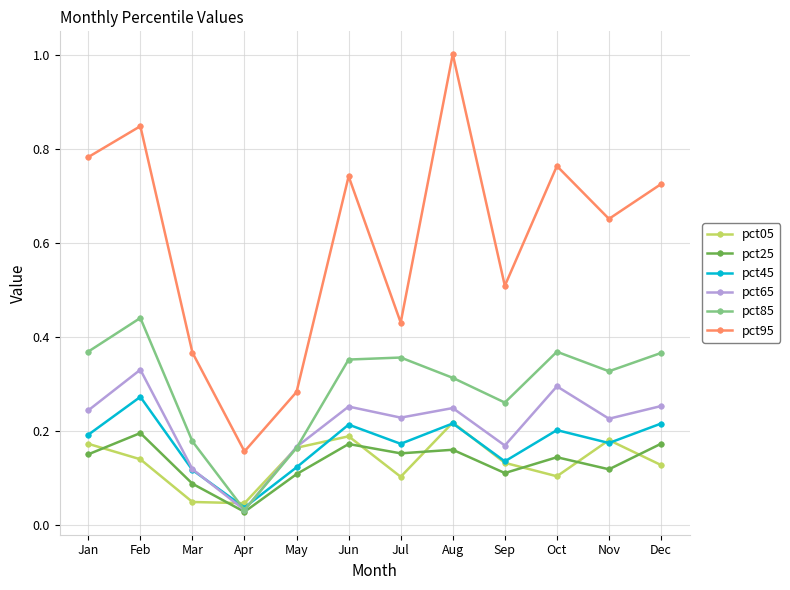

What is the value of the pct95 point at the 9th from the left?

0.5